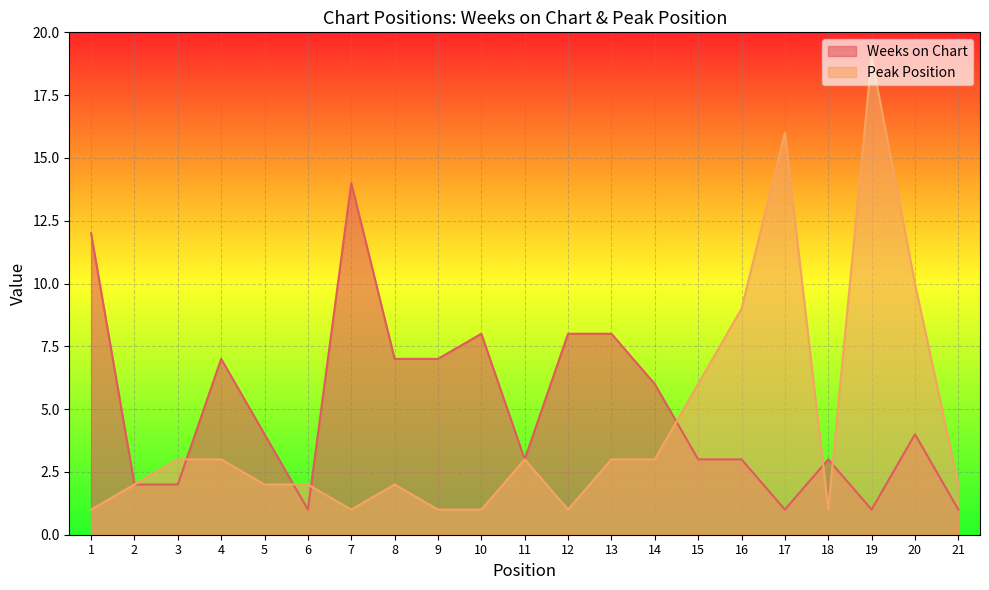

The value of Weeks on Chart at 12 is 8. True or false?

True